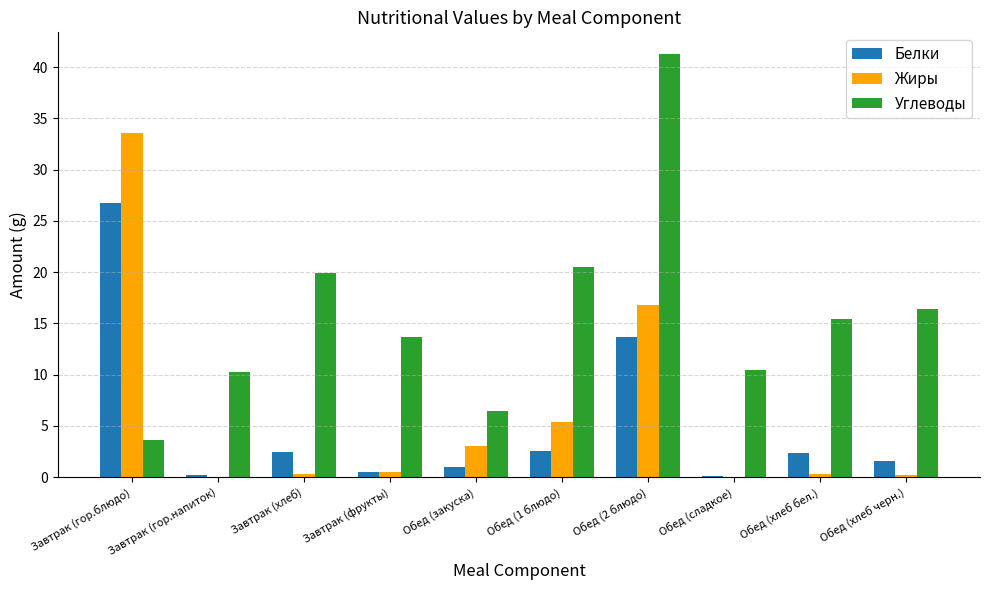

How many data points does each series have?

10